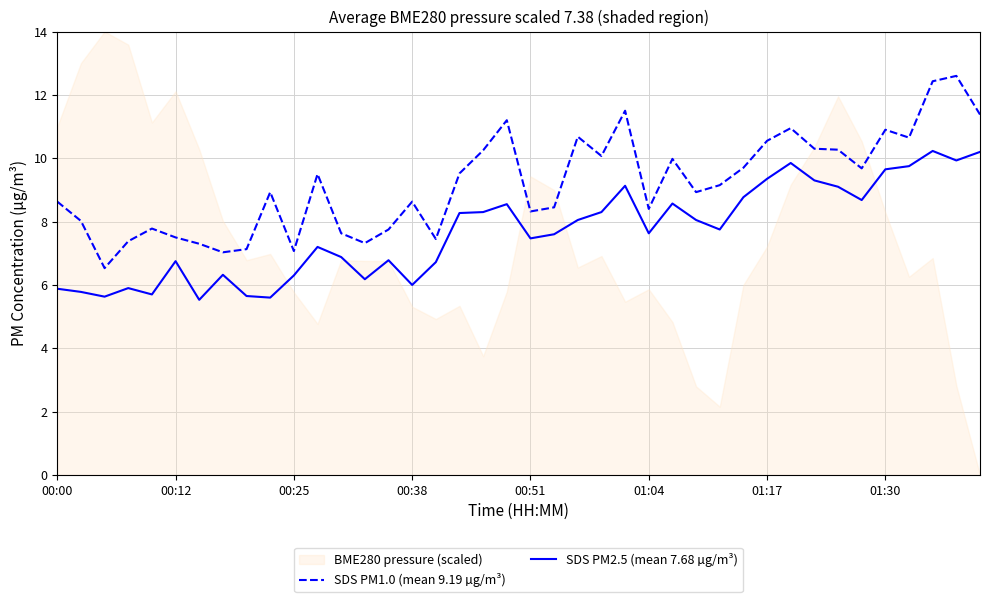

What is the minimum value for SDS PM1.0 (mean 9.19 µg/m³)?

6.5